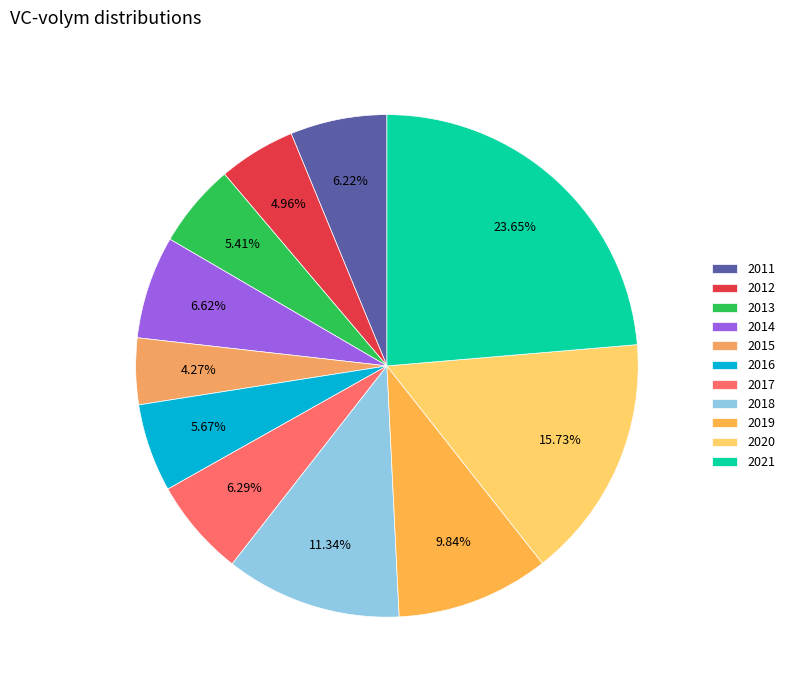

To the nearest percent, what portion does 2019 represent?

10%